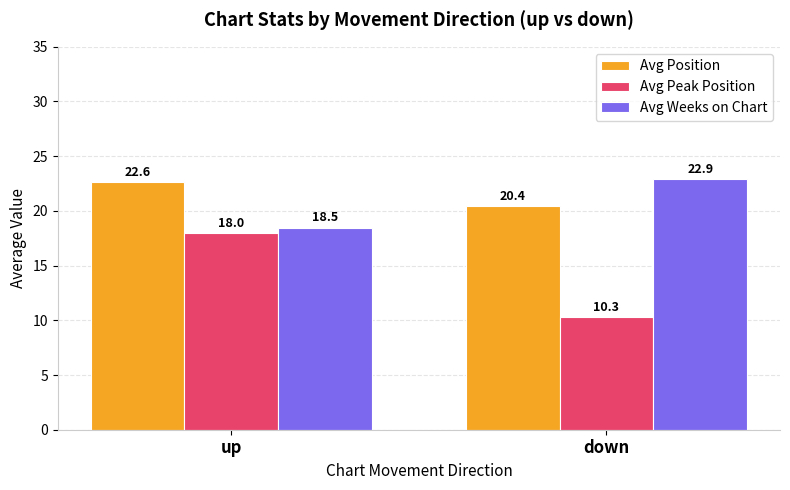

Between up and down, which series saw the biggest shift?

Avg Peak Position